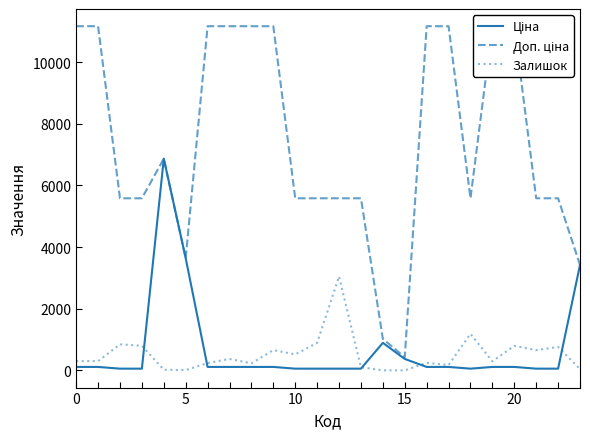

What is the label of the 18th point from the left?

17